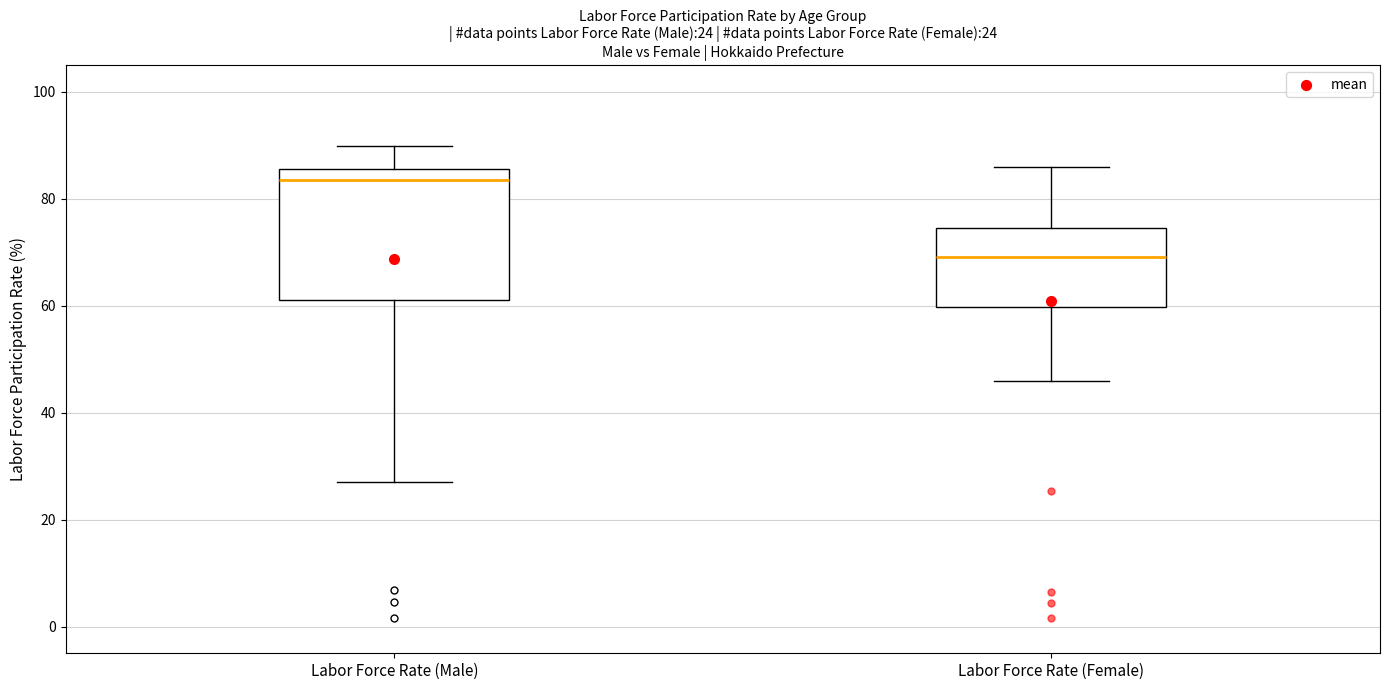

Comparing the boxes themselves (not the whiskers), which one is the tallest?

Labor Force Rate (Male)